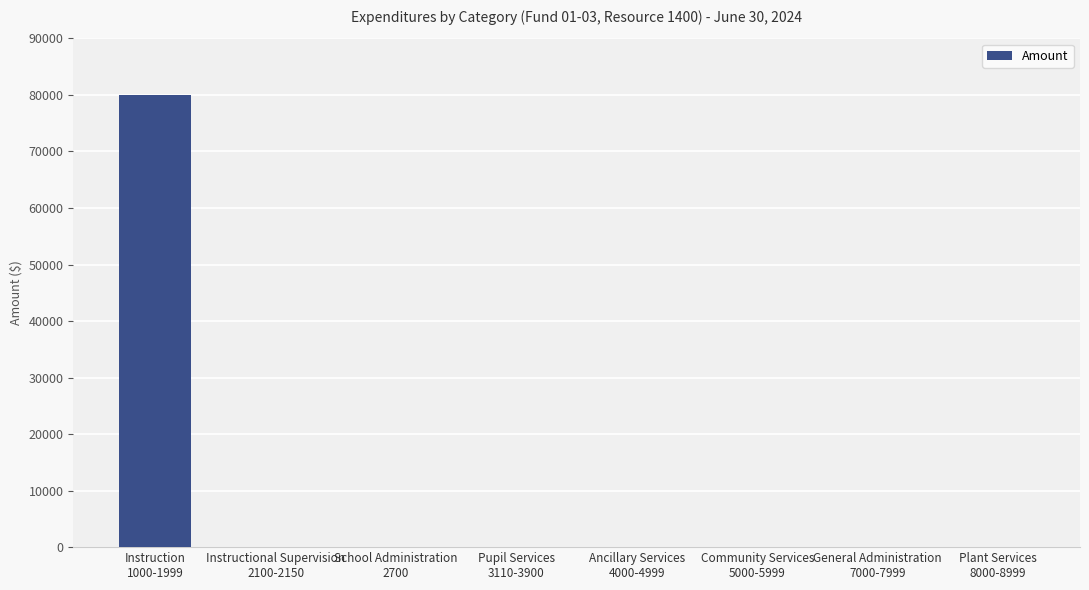

Reading right to left, transcribe all the data shown in this chart.

Plant Services
8000-8999=0	General Administration
7000-7999=0	Community Services
5000-5999=0	Ancillary Services
4000-4999=0	Pupil Services
3110-3900=0	School Administration
2700=0	Instructional Supervision
2100-2150=0	Instruction
1000-1999=80035